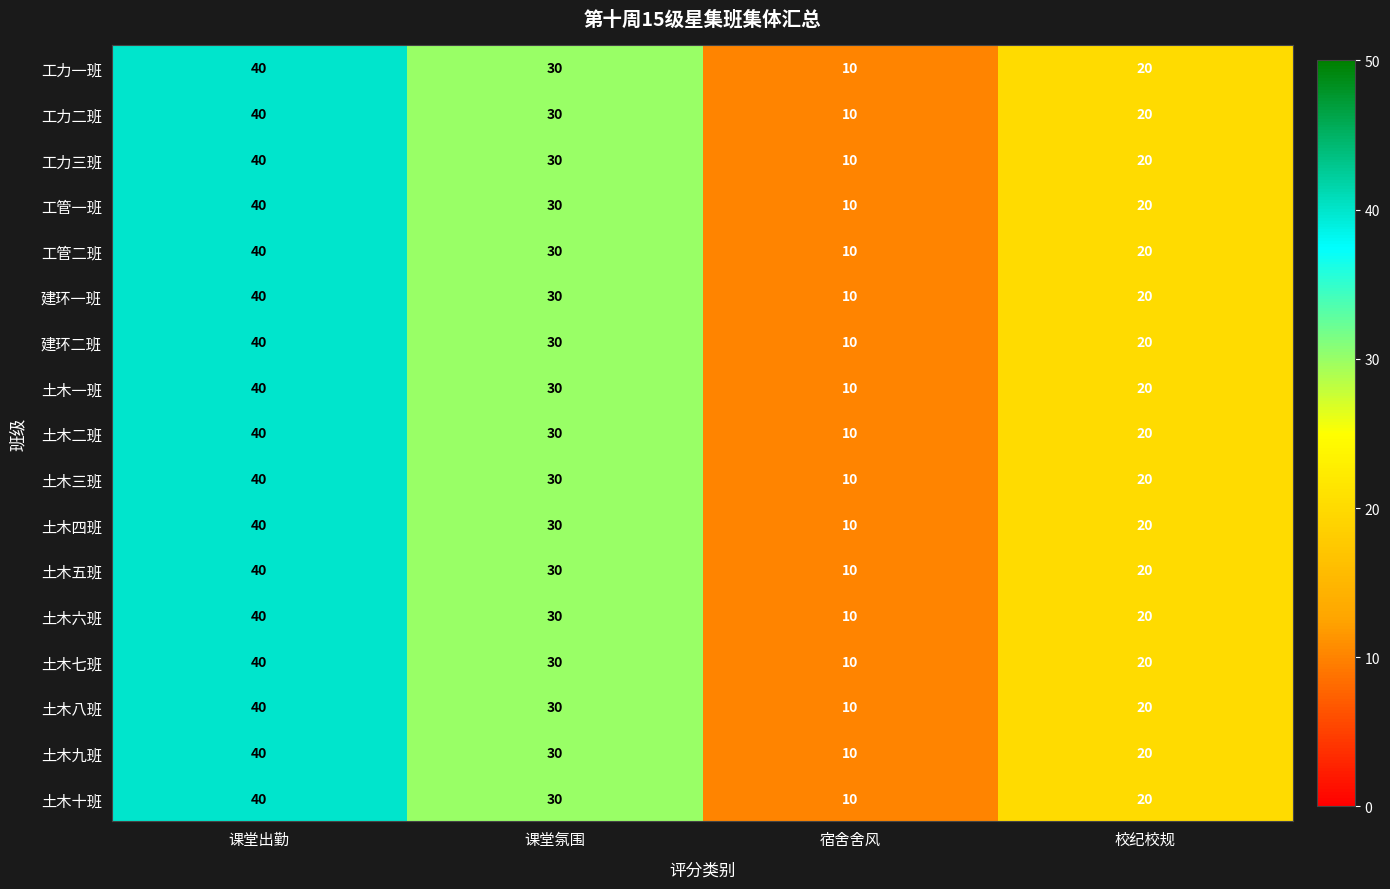

List the labels in order of 土木九班 value, largest first.

课堂出勤, 课堂氛围, 校纪校规, 宿舍舍风